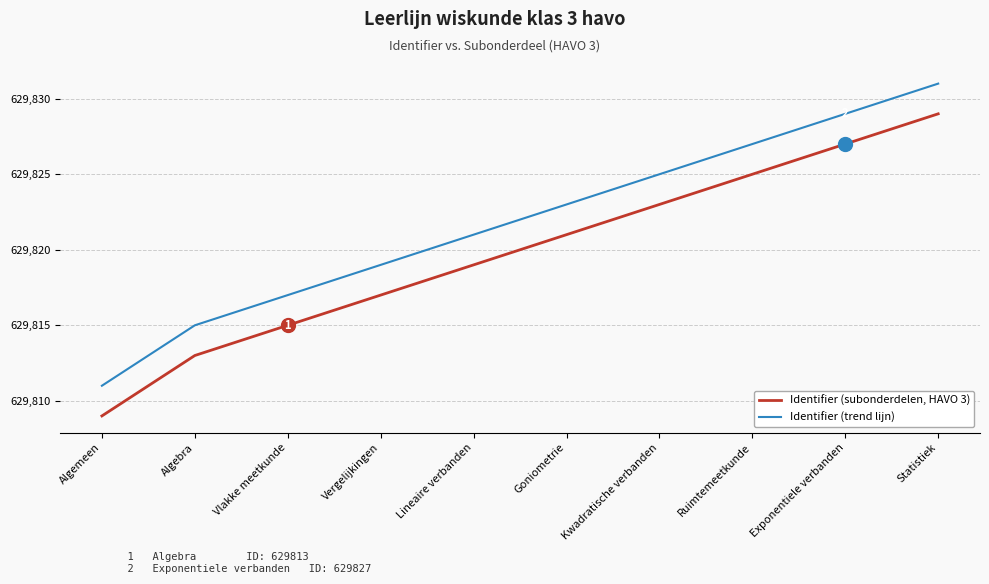

True or false: Identifier (subonderdelen, HAVO 3) and Identifier (trend lijn) intersect in this chart.

False